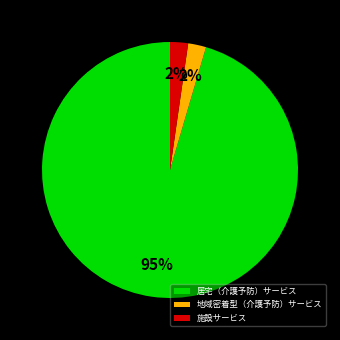

Do 居宅（介護予防）サービス and 施設サービス together represent more than half of the pie?

Yes